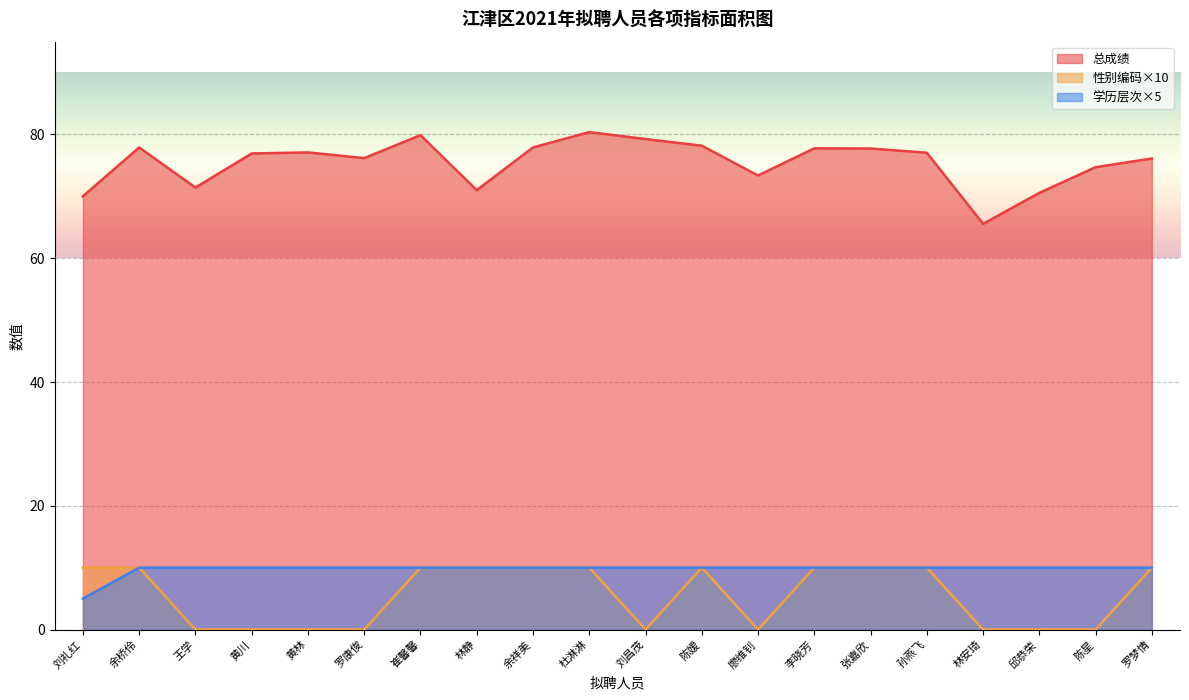

The value of 总成绩 at 黄林 is 77.1. True or false?

True